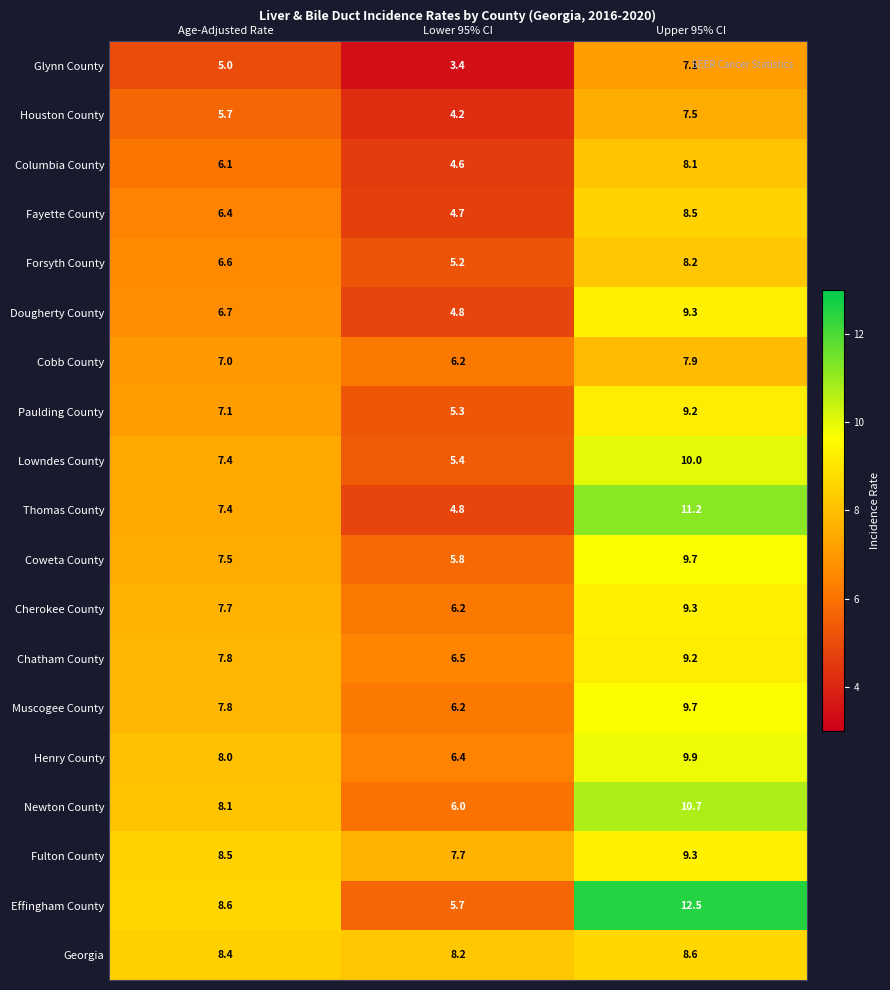

What is the minimum value shown in the chart?

3.4